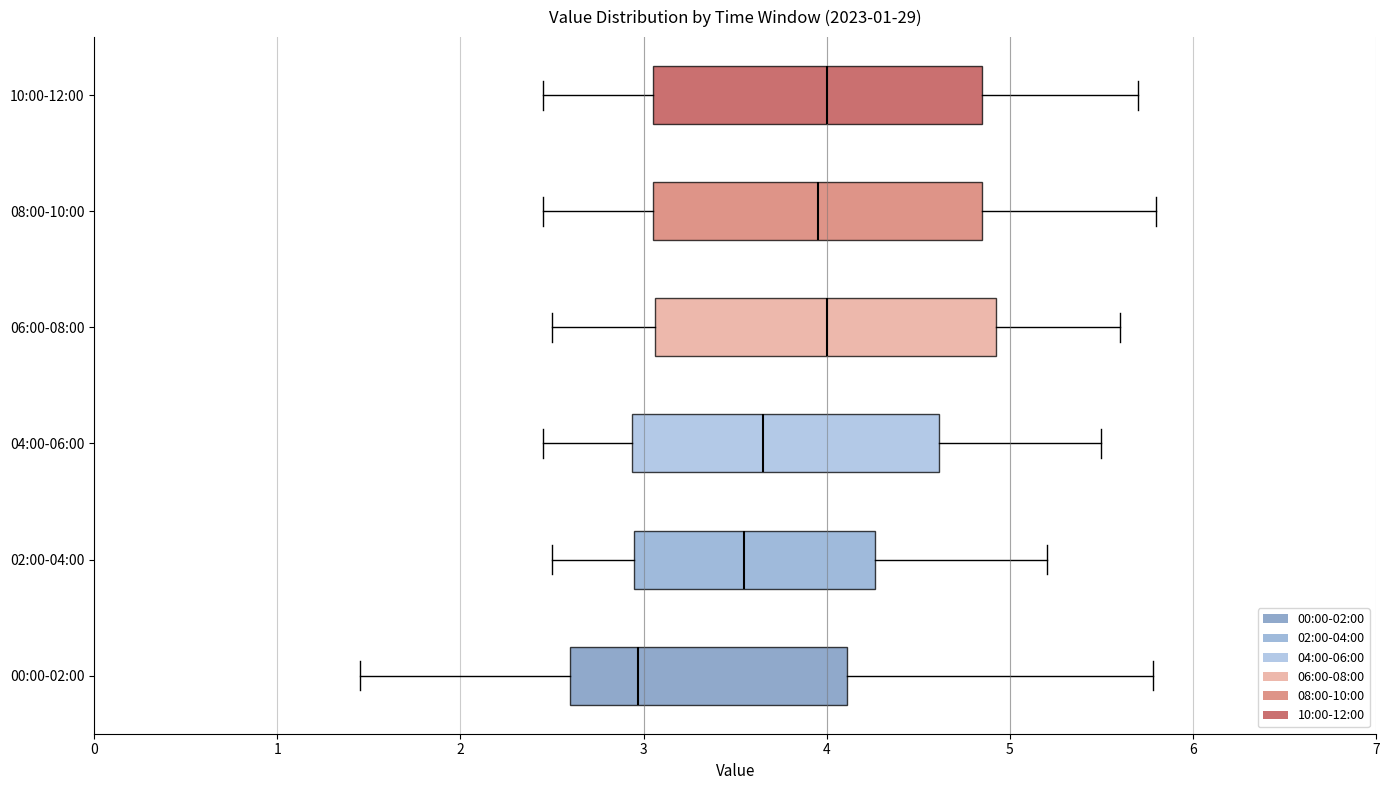

Where does the left whisker of the box for 04:00-06:00 end on the x-axis? The values are not printed on the chart, so give them approximately, as read against the axis.

2.5